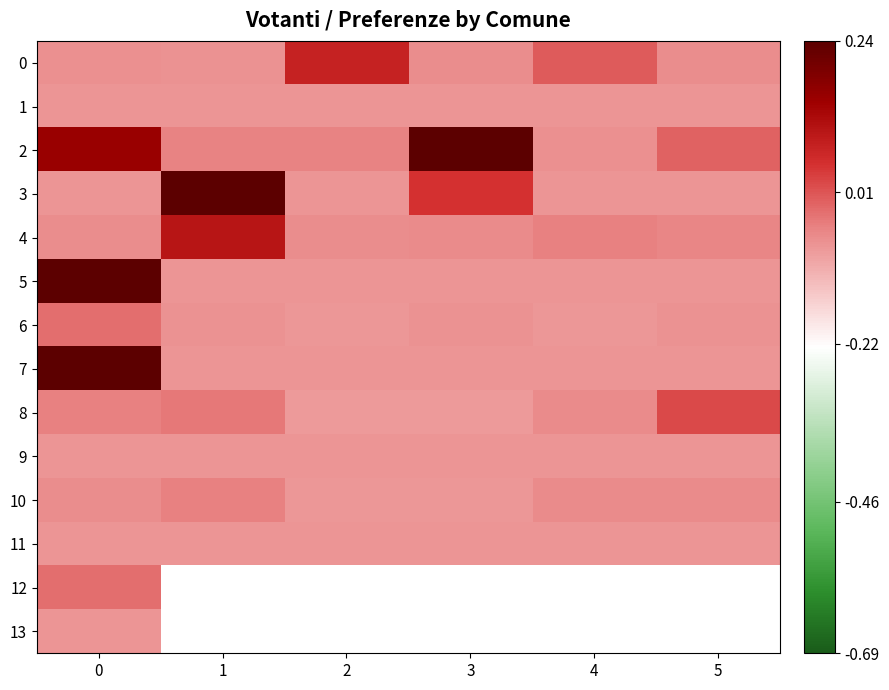

What is the difference between the maximum and minimum values in the 0 series?

0.1